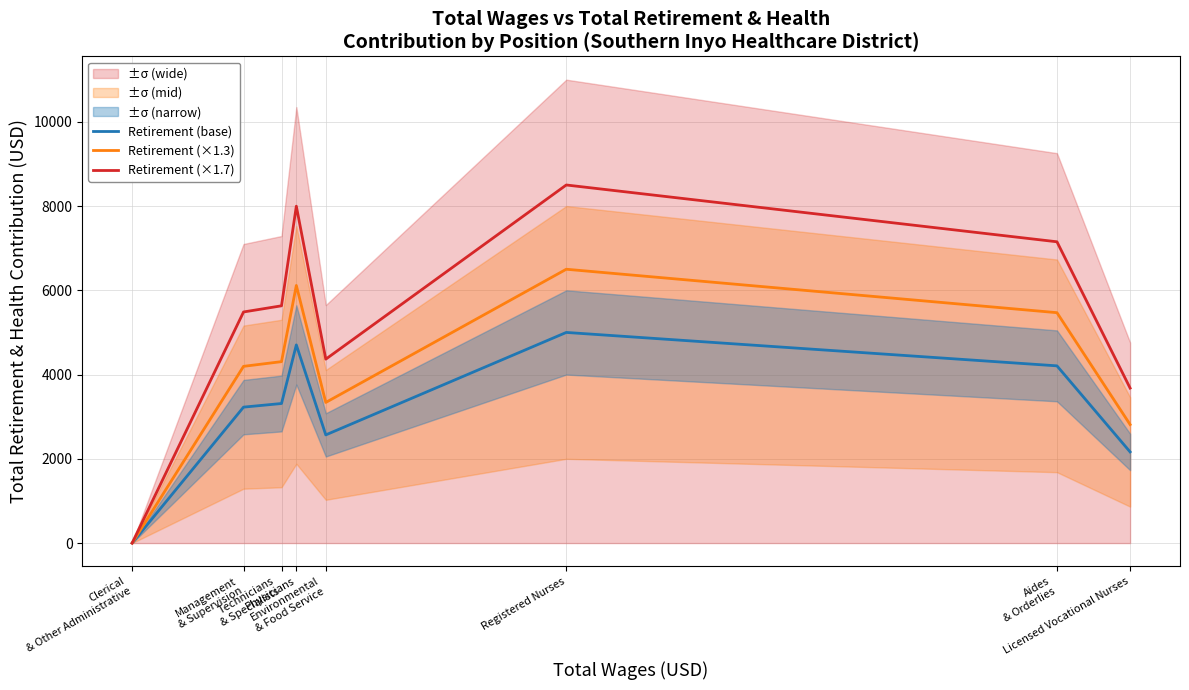

How many data points in Retirement (×1.7) are above 5632?

4